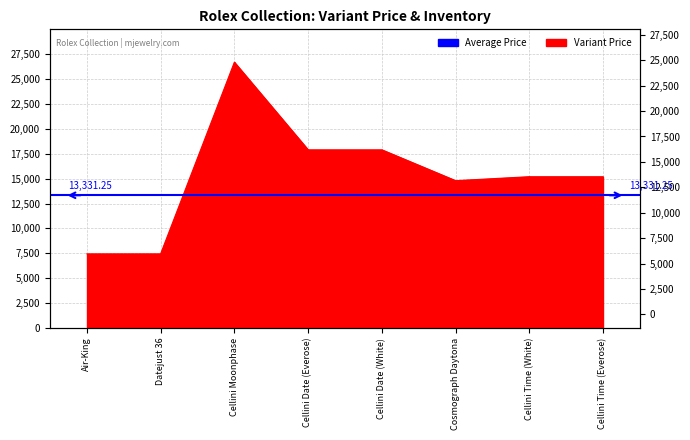

At which category does the chart reach its peak across all series?

Cellini Moonphase